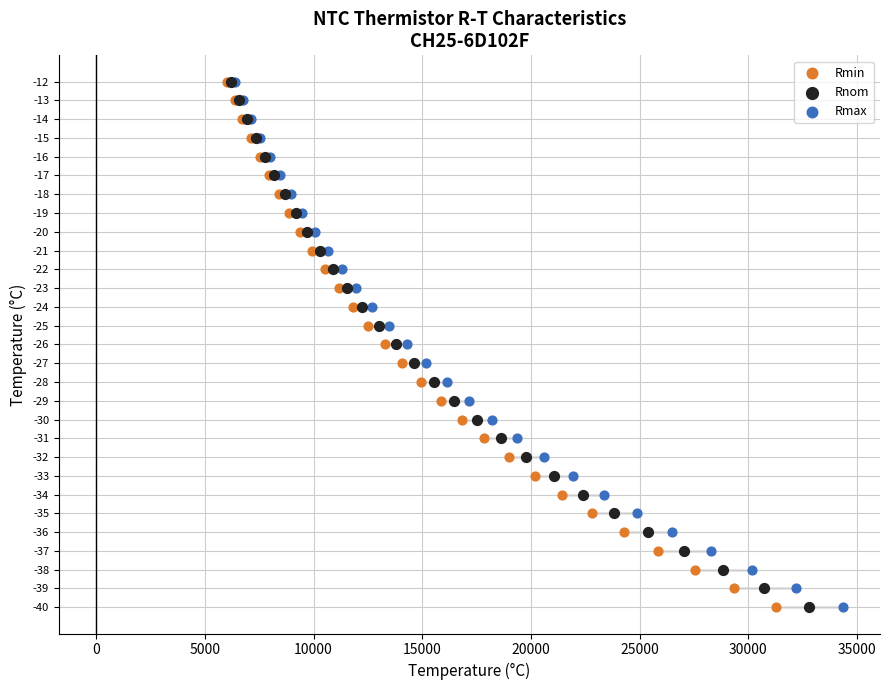

What are all the series names shown in the legend?

Rmin, Rnom, Rmax